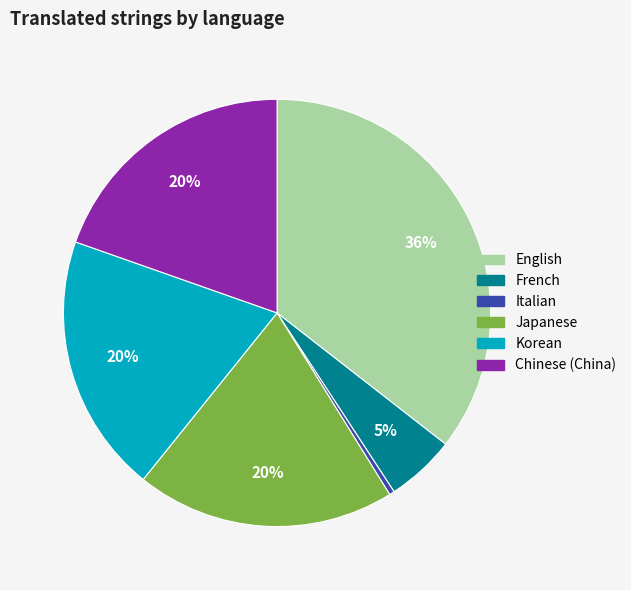

To the nearest percent, what is the combined percentage of English and Japanese?

55%